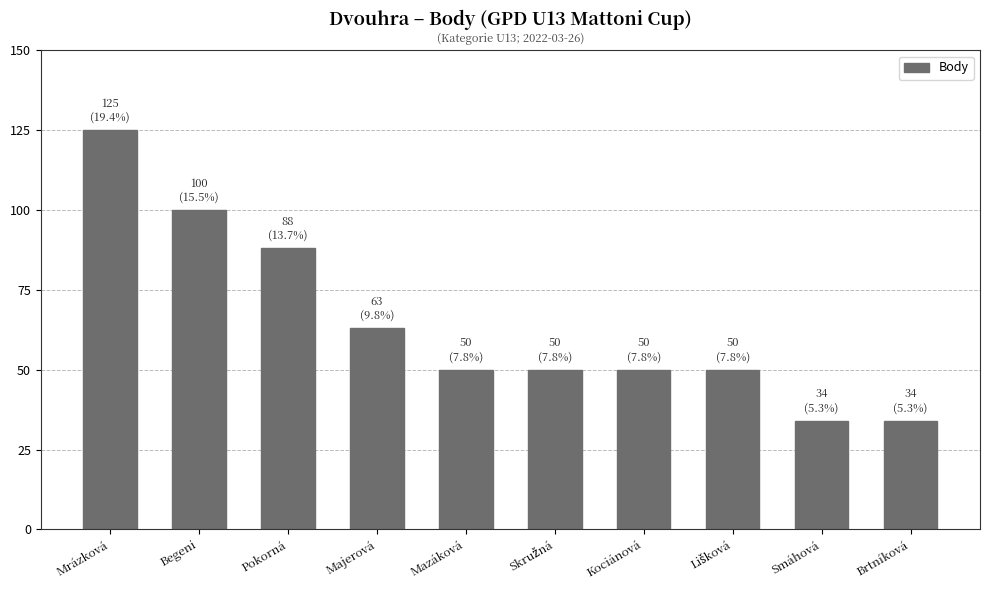

How many values are between 50 and 88?

6